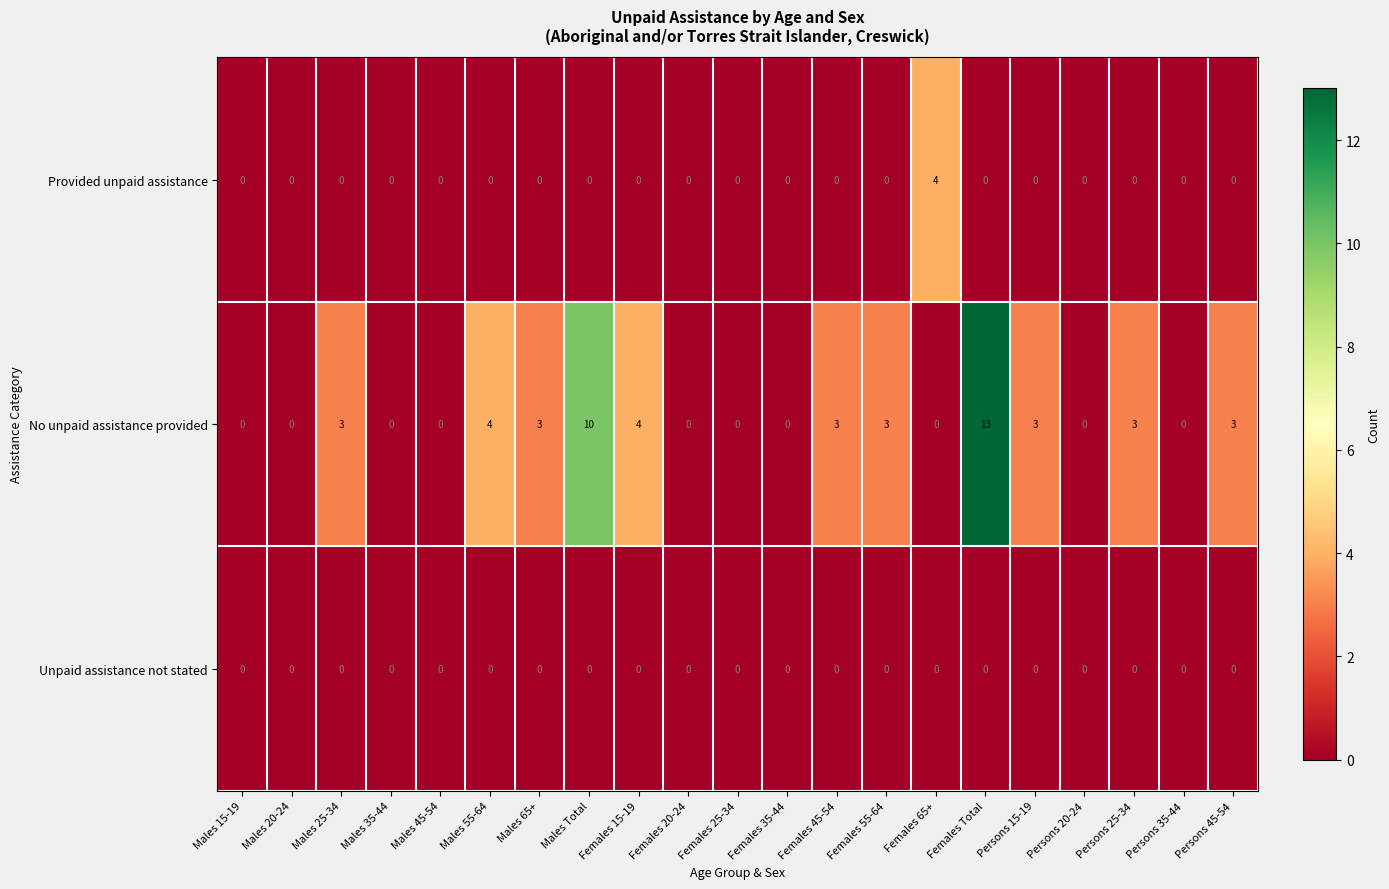

True or false: No unpaid assistance provided has a value of -7 at Males 20-24.

False